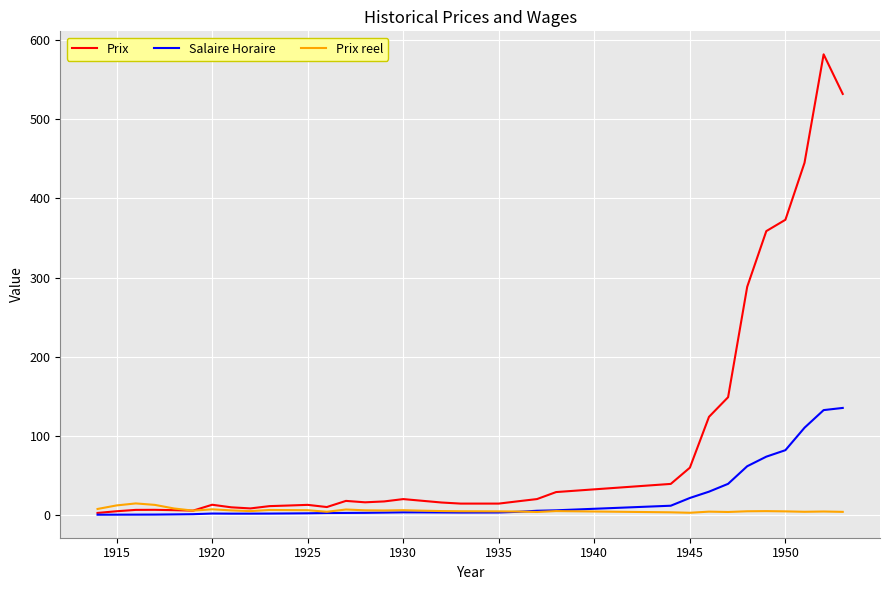

What is the maximum value for Prix reel?

14.6